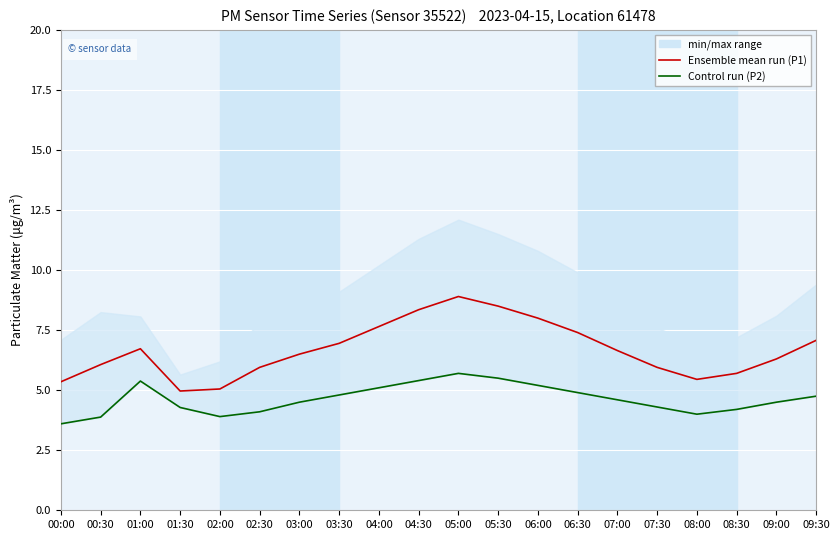

Is the value of Ensemble mean run (P1) at 07:00 greater than the value of Control run (P2) at 05:00?

Yes